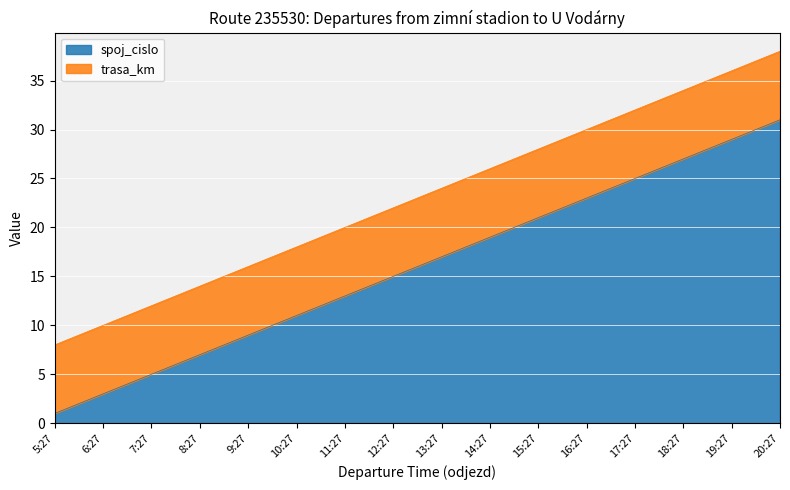

Read the value at 20:27.

31